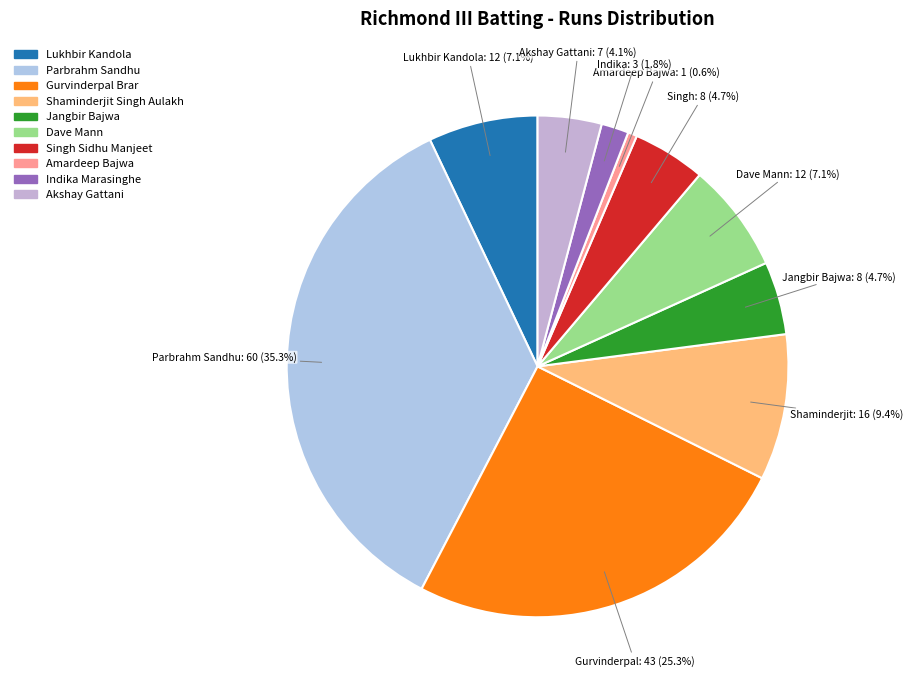

Count the number of slices in the pie.

10